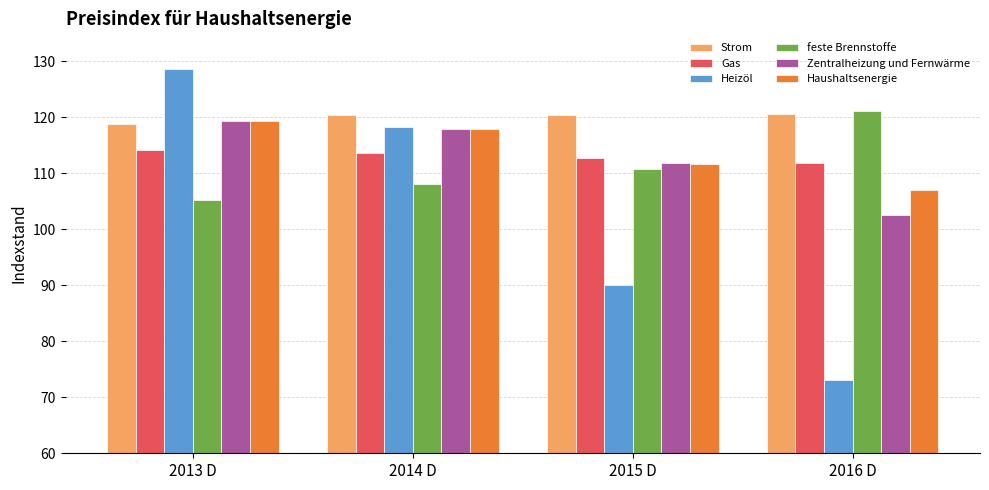

Does the chart contain stacked bars?

No